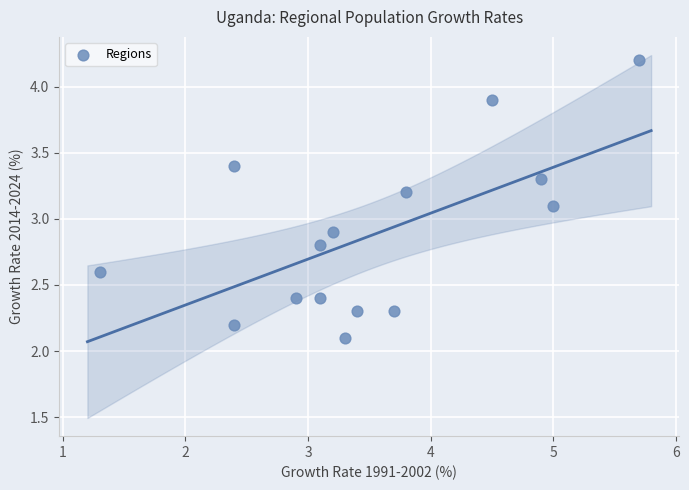

What is the range of Y values (max minus min)?

2.1